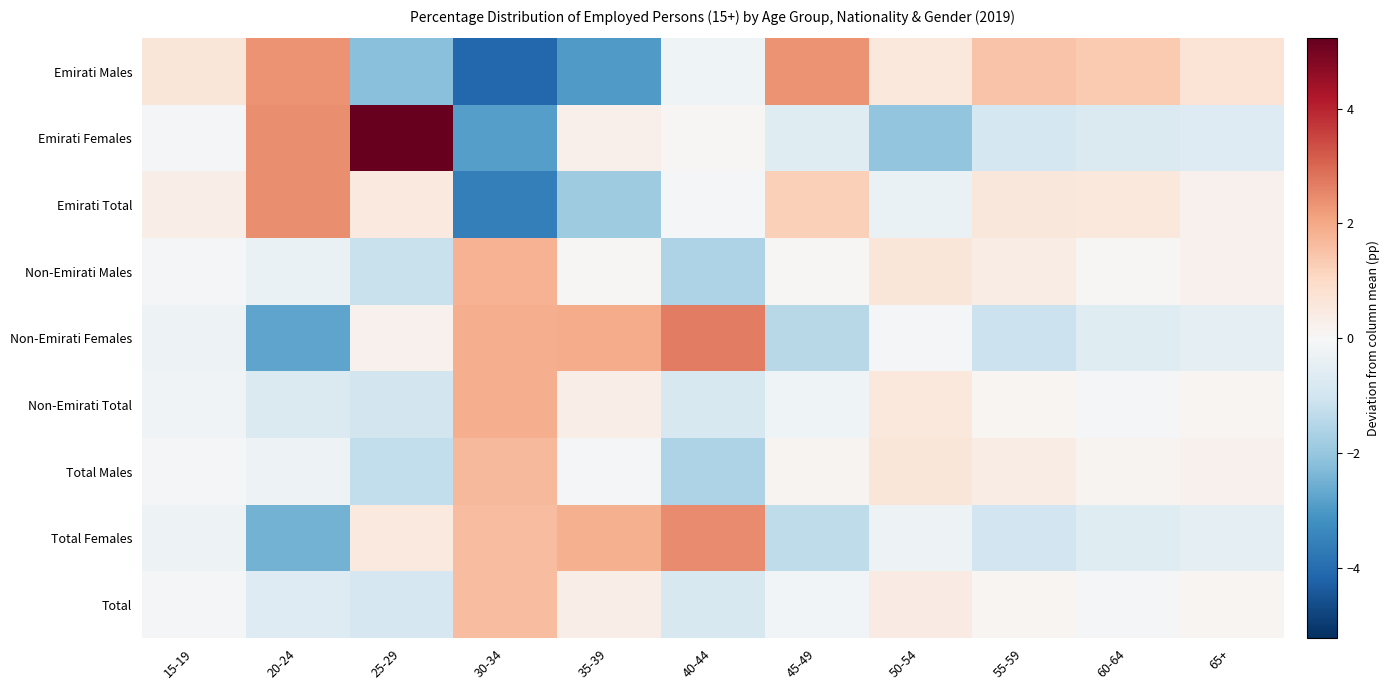

Rank the series by their maximum value, from highest to lowest.

Emirati Females, Non-Emirati Females, Total Females, Emirati Total, Emirati Males, Non-Emirati Total, Non-Emirati Males, Total Males, Total